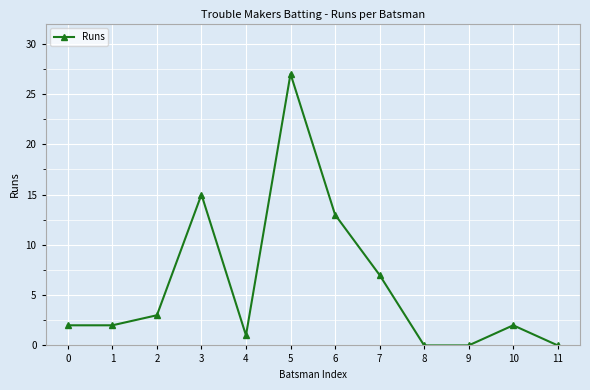

True or false: the data has more than 2 interior local peaks.

True